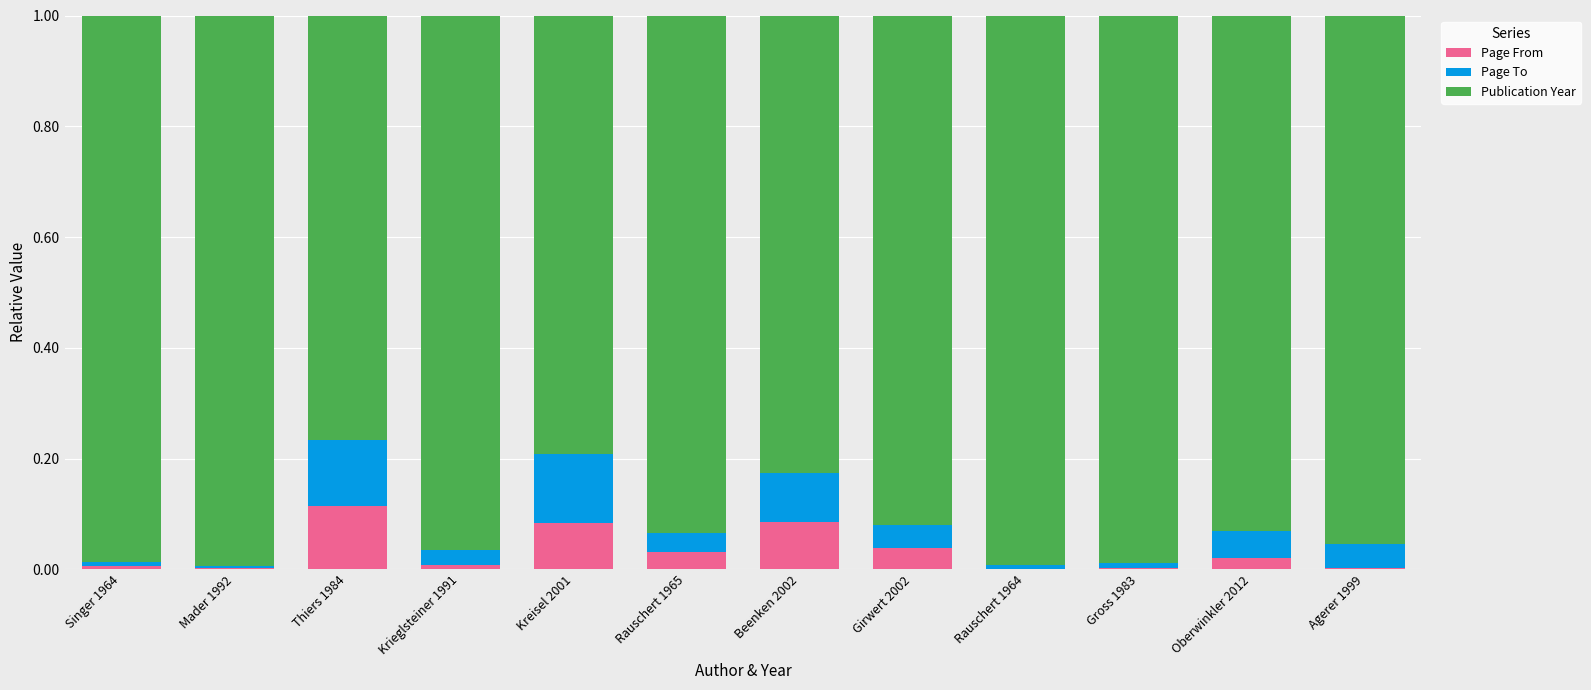

What is the sum of all Page From values?

0.4